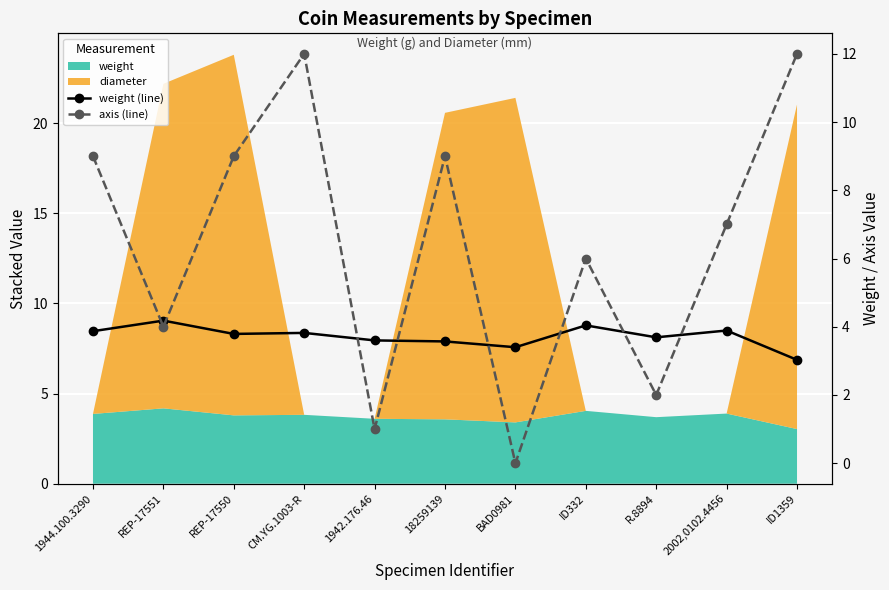

How many values in axis (line) are above zero?

10